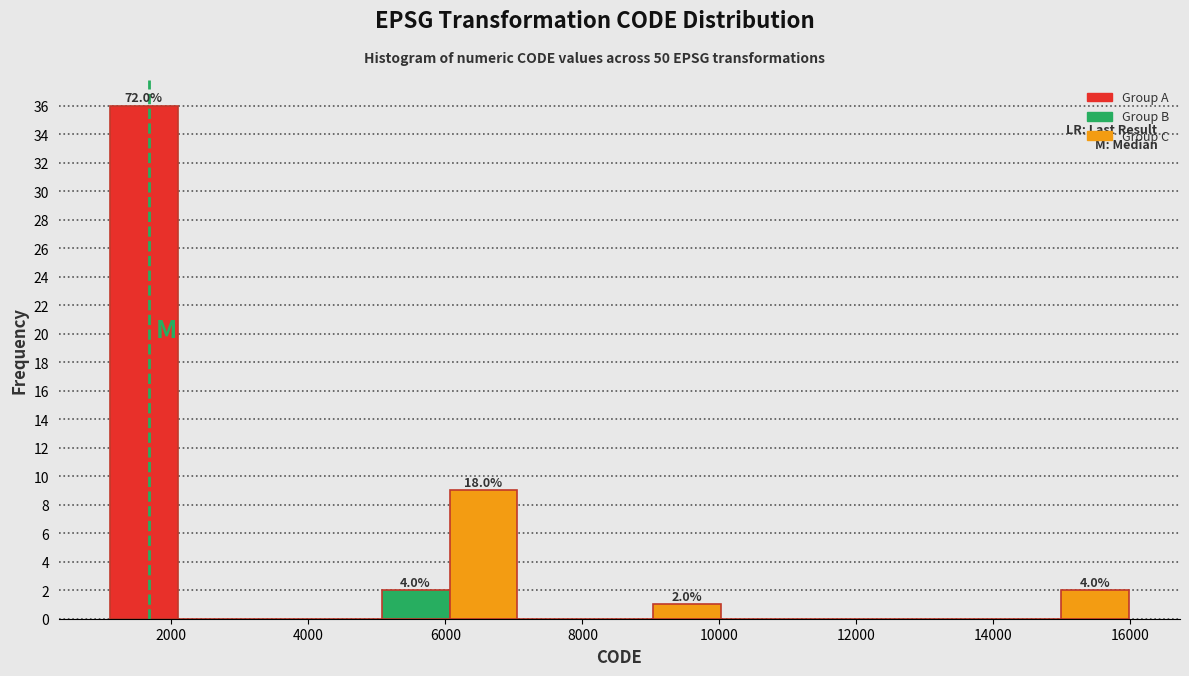

Over which range of the x-axis is the bar tallest?

1200 to 2000